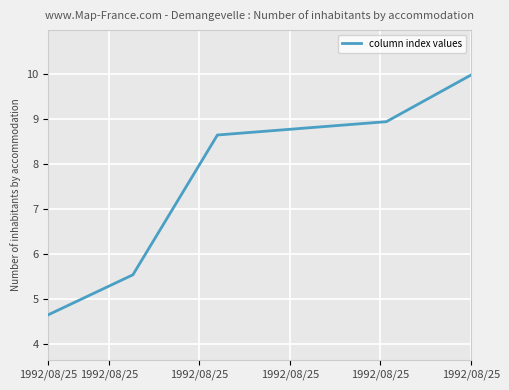

What is the difference between the maximum and second lowest values?

4.4